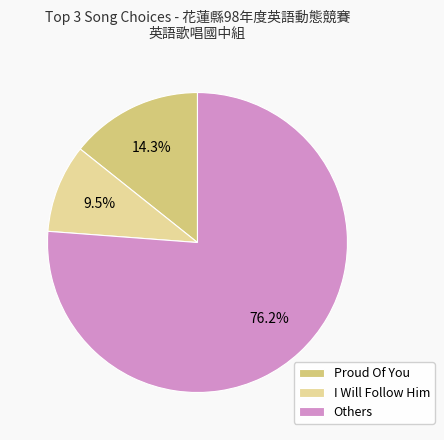

Rank the categories by value from lowest to highest.

I Will Follow Him, Proud Of You, Others